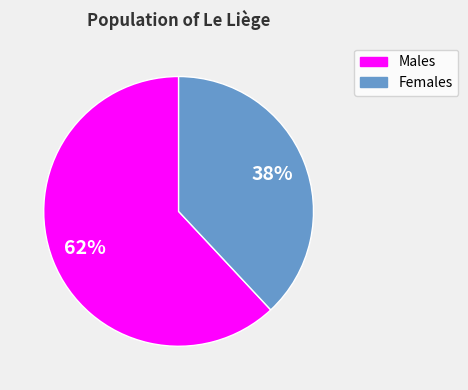

Is there any slice that represents more than half of the pie?

Yes